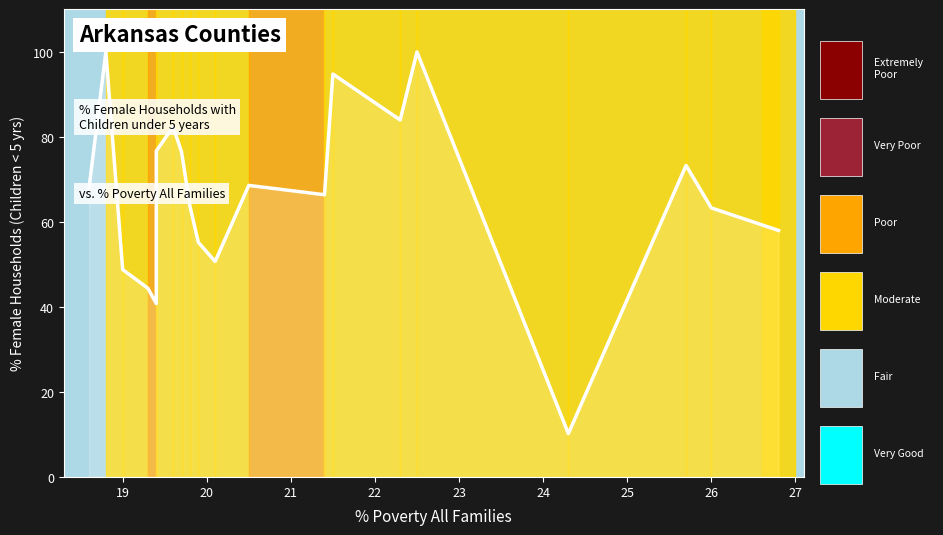

At which category does the chart reach its peak across all series?

19